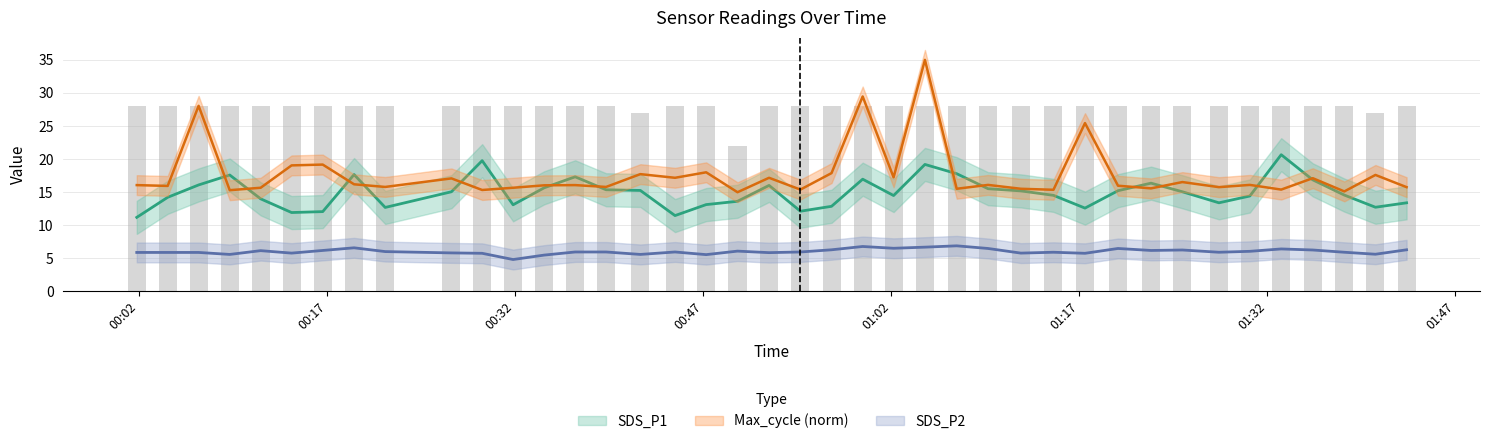

At which label does SDS_P1 reach its peak?

01:32